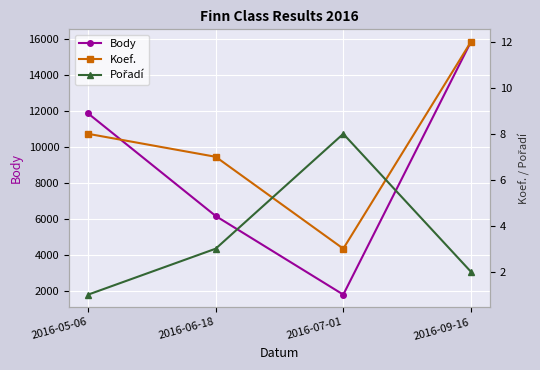

True or false: Koef. and Body cross at least once.

False